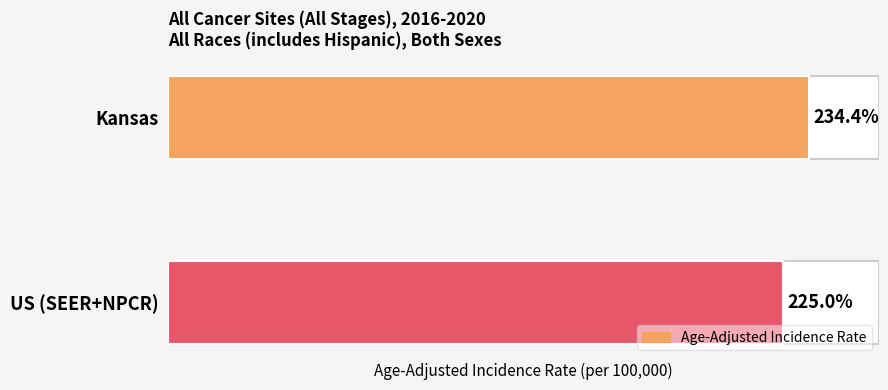

Where is the data nearest to the value 229?

US (SEER+NPCR)